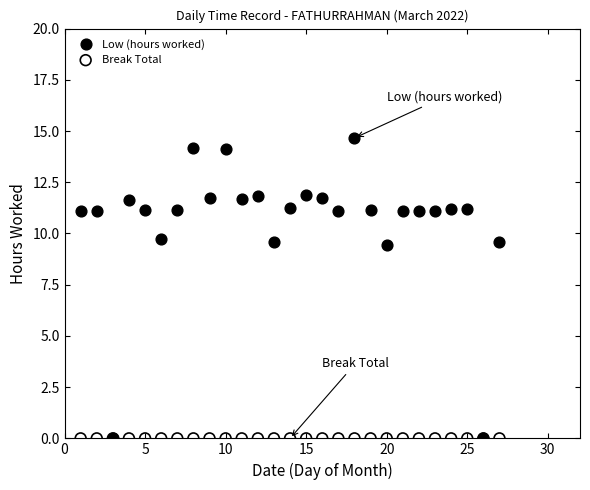

What are all the series names shown in the legend?

Low (hours worked), Break Total